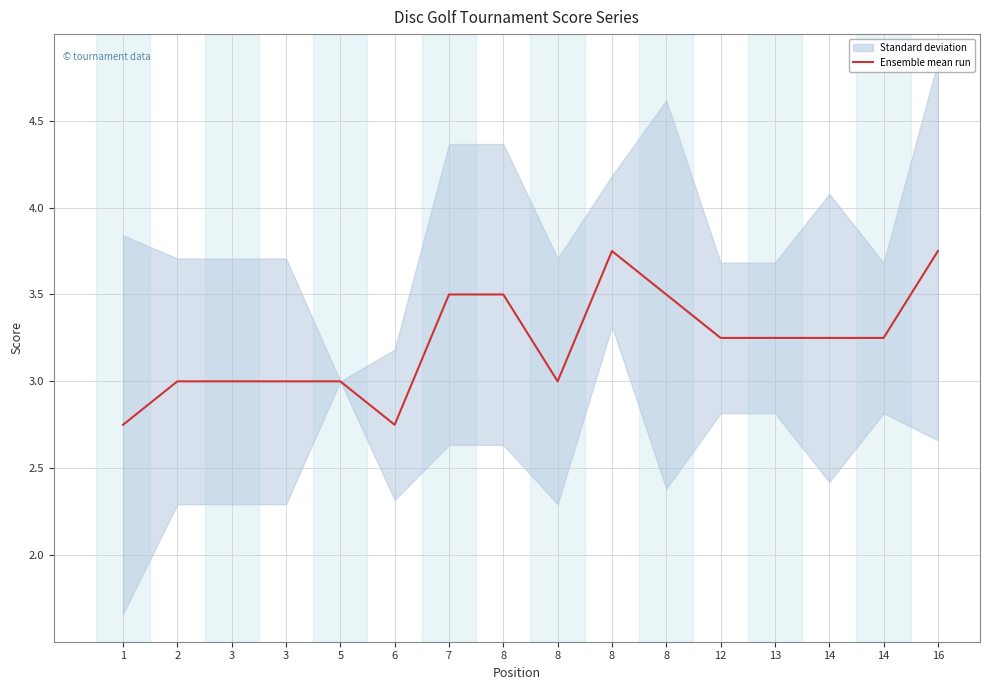

Between 14 and 8, which is larger?

8